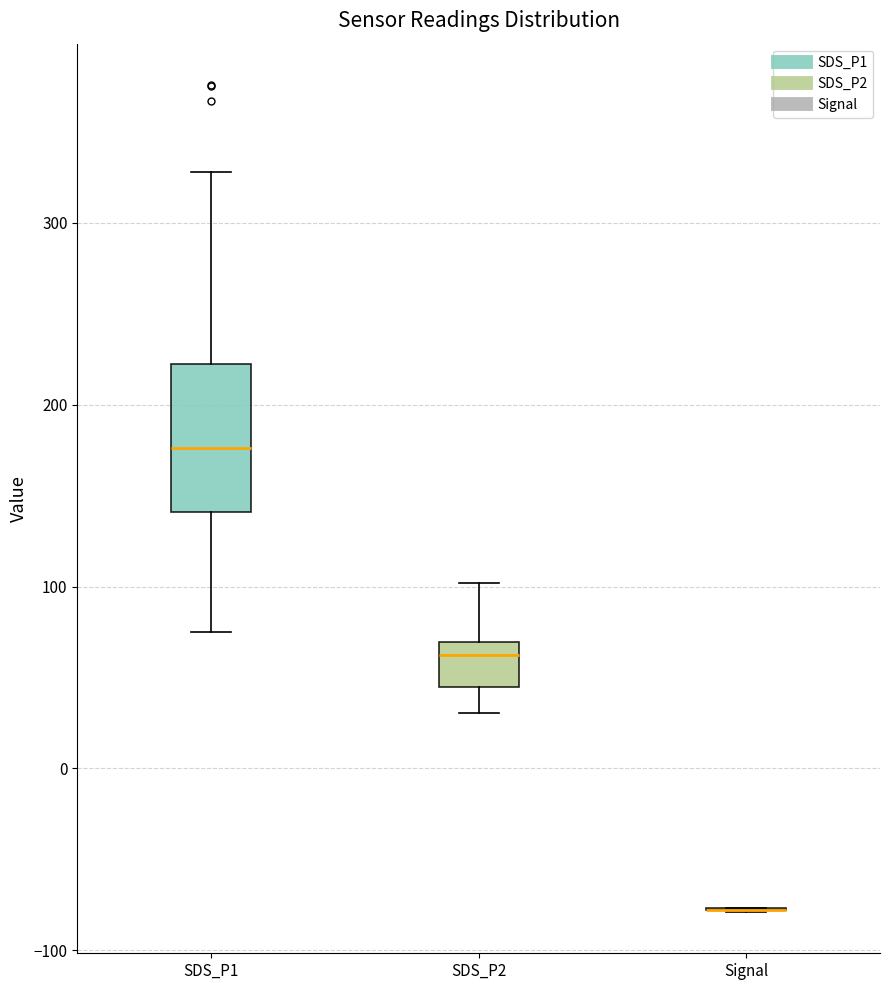

Reading left to right, transcribe this box plot: for each box, give where its median line is, the range the box spans, and where its two whiskers end, as read against the y-axis. The values are not printed on the chart, so give them approximately, as read against the axis.

SDS_P1: median 180, box 140 to 220, whiskers 80 to 330
SDS_P2: median 60, box 40 to 70, whiskers 30 to 100
Signal: box collapsed to a line at -80, whiskers -80 to -80